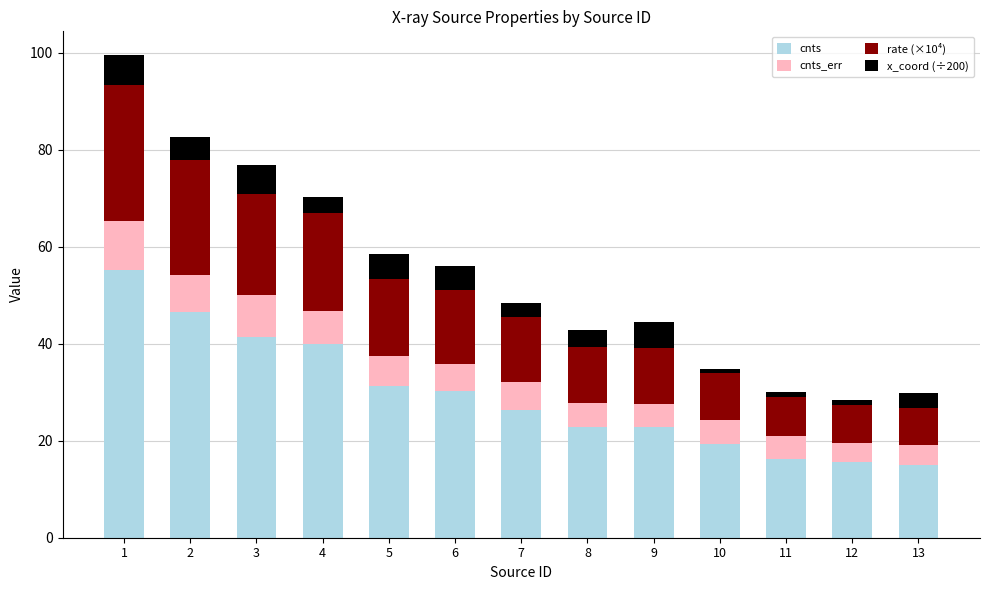

What is the difference between the maximum and second lowest values in the cnts series?

39.6